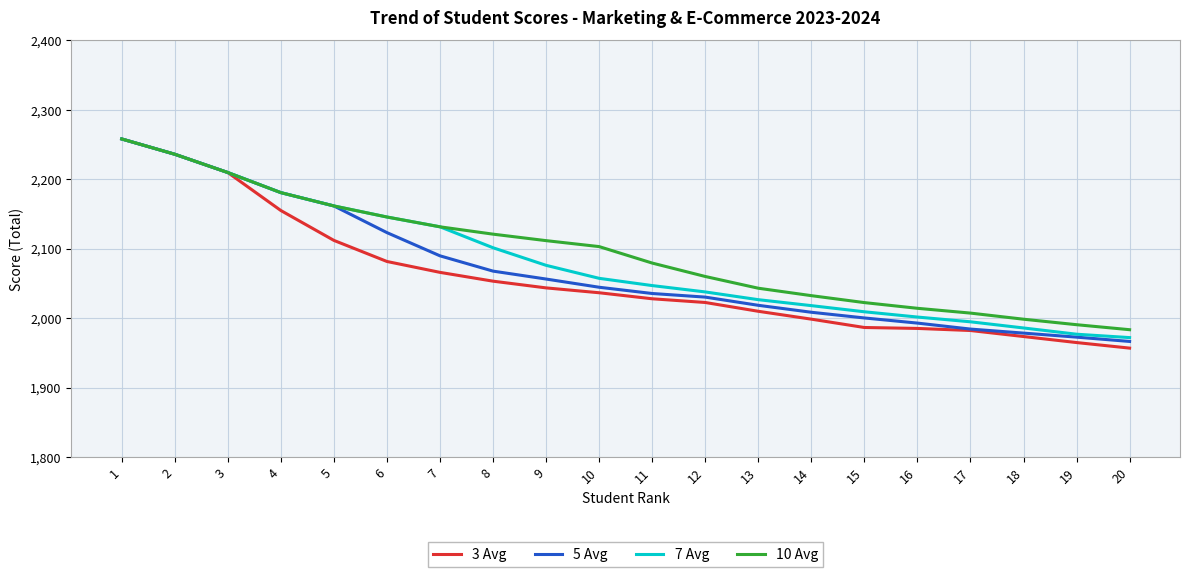

What is the difference between the highest and lowest values at 6?

64.0